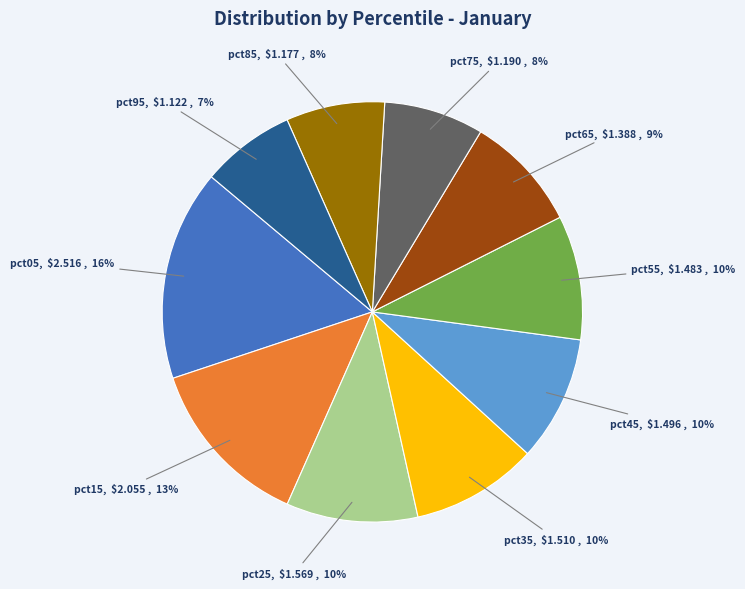

To the nearest percent, what is the difference between the largest and smallest slice percentages?

9%